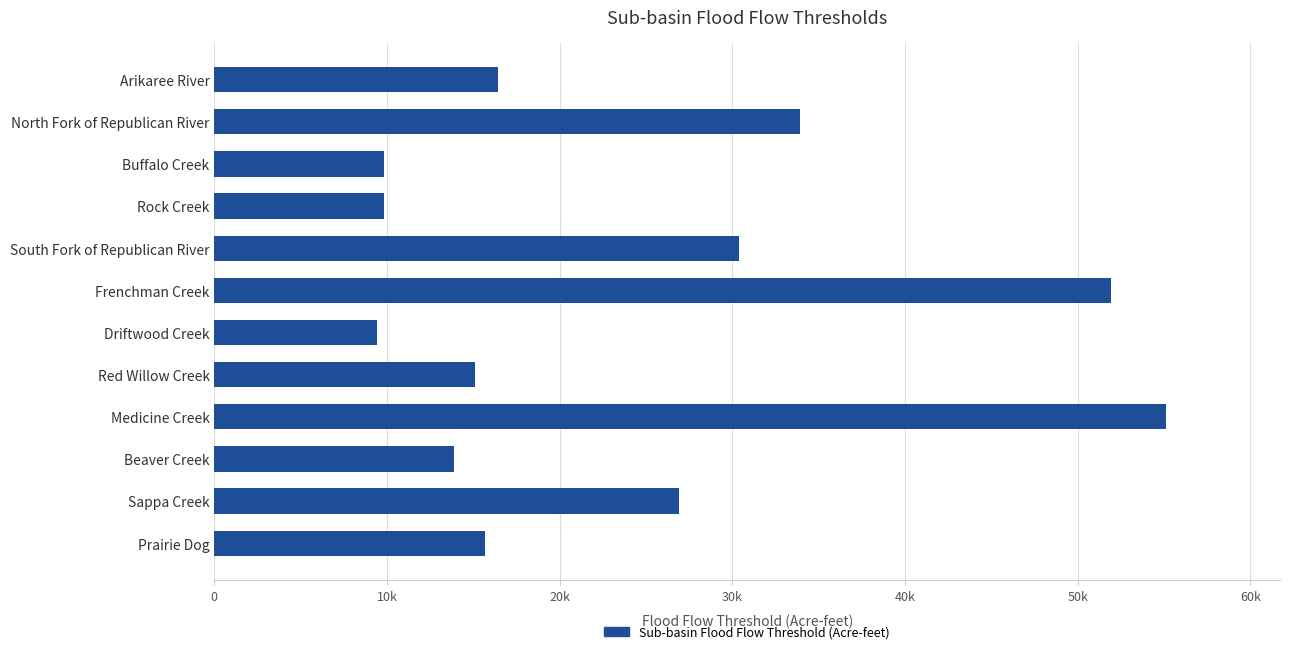

At which category does the chart reach its peak across all series?

Medicine Creek